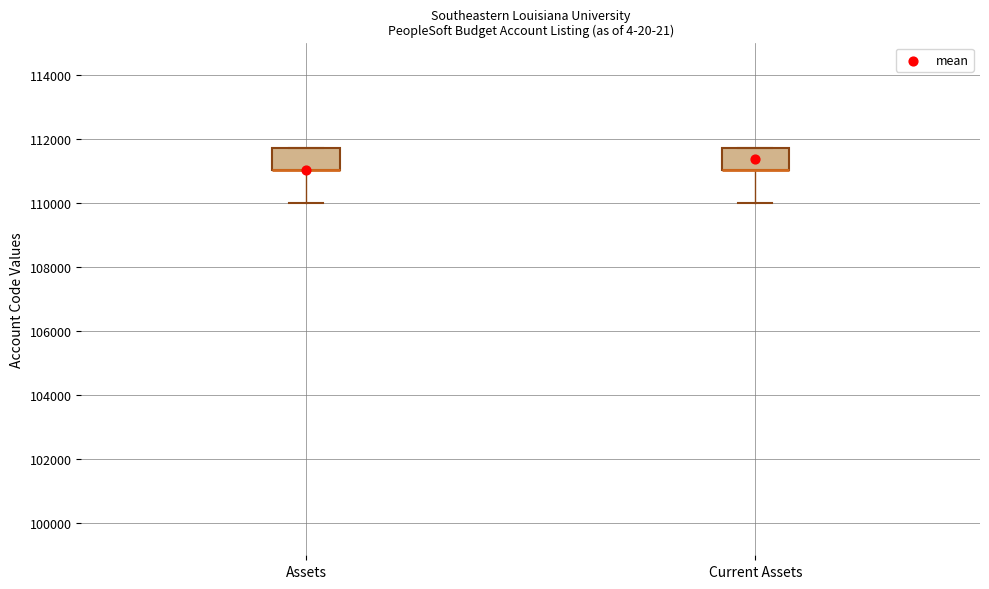

Where is the upper edge of the box for Assets on the y-axis? The values are not printed on the chart, so give them approximately, as read against the axis.

111800